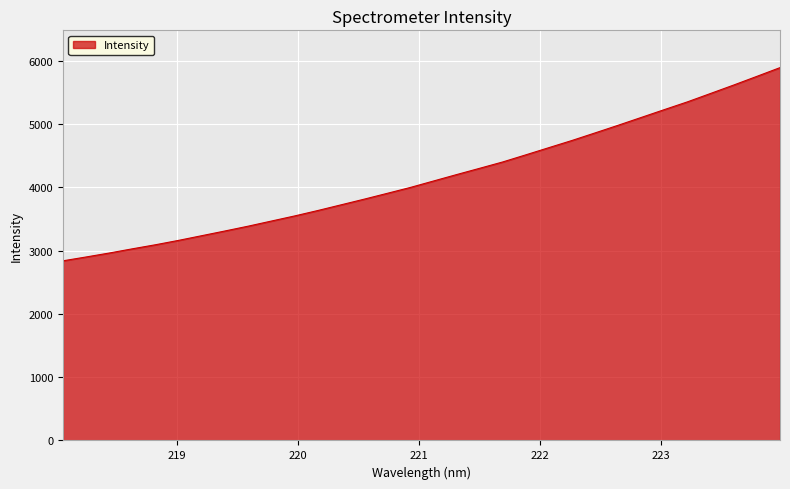

What is the difference between the maximum and minimum values?

3053.3